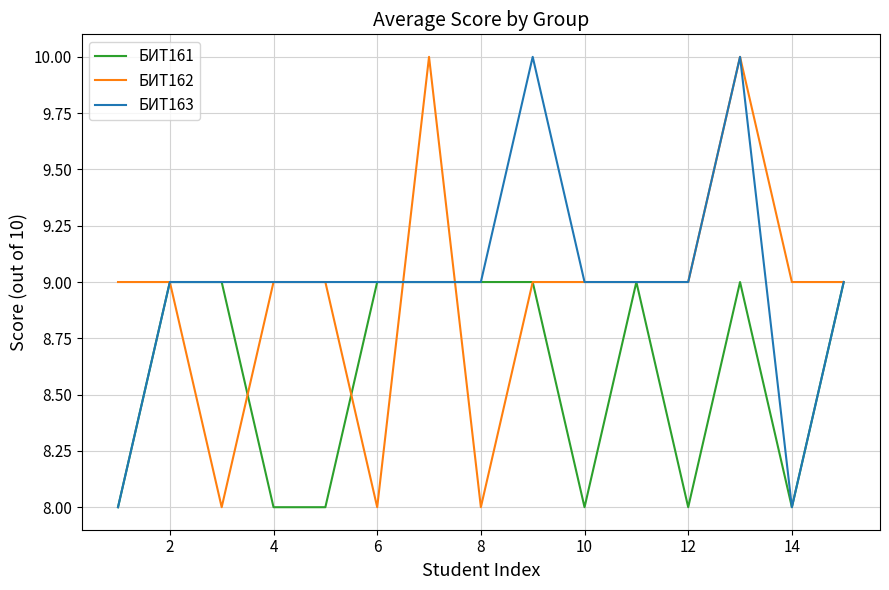

List the series in order of their overall mean, highest first.

БИТ163, БИТ162, БИТ161